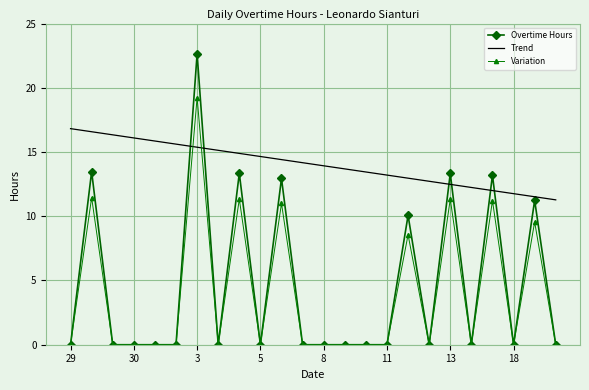

What is the lowest value of the Trend series?

11.3